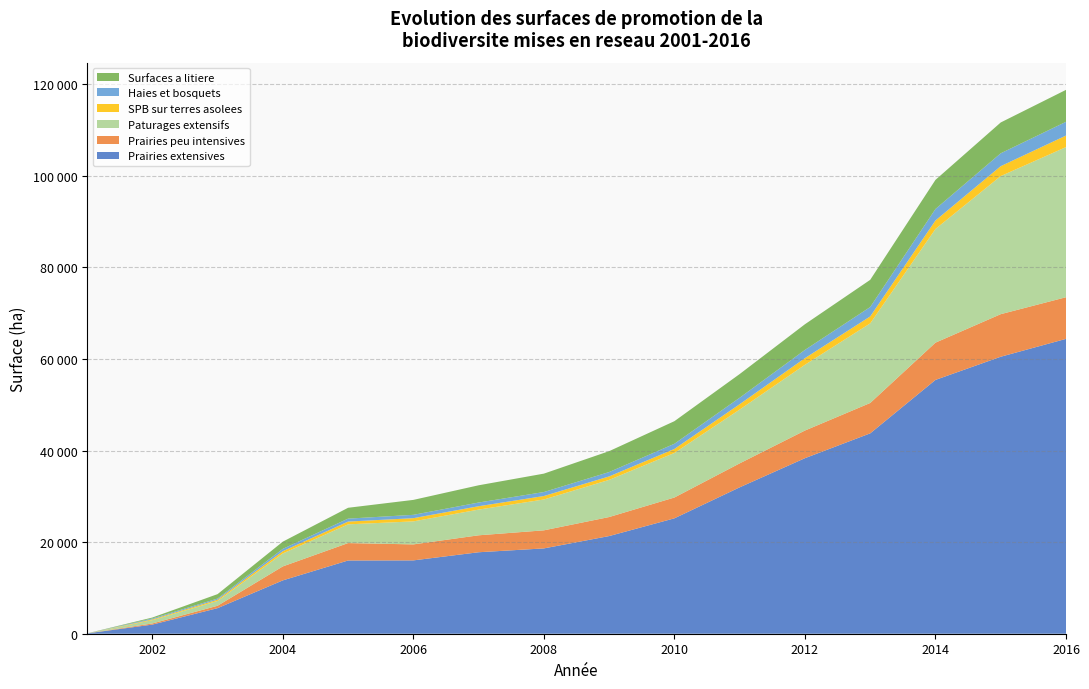

Reading left to right, what are all the values shown in this chart?

Prairies extensives: 2001=69.9	2002=1989.0	2003=5581.9	2004=11646.9	2005=15990.1	2006=16012.7	2007=17789.7	2008=18628.2	2009=21324.7	2010=25198.7	2011=31965.0	2012=38328.9	2013=43749.4	2014=55419.3	2015=60479.6	2016=64381.9
Prairies peu intensives: 2001=0.0	2002=250.6	2003=522.5	2004=3052.1	2005=3802.4	2006=3493.4	2007=3700.7	2008=3948.0	2009=4154.7	2010=4544.9	2011=5233.8	2012=6038.0	2013=6633.7	2014=8135.4	2015=9297.1	2016=9091.6
Paturages extensifs: 2001=4.8	2002=717.0	2003=1059.0	2004=2826.6	2005=4085.5	2006=5022.1	2007=5611.6	2008=6732.7	2009=8111.2	2010=9728.8	2011=11745.0	2012=14357.8	2013=17379.7	2014=24821.8	2015=30149.4	2016=32779.5
SPB sur terres asolees: 2001=0.0	2002=176.1	2003=271.8	2004=498.4	2005=608.2	2006=702.8	2007=736.7	2008=758.5	2009=757.8	2010=875.2	2011=1175.0	2012=1451.3	2013=1516.4	2014=1859.3	2015=2166.1	2016=2522.2
Haies et bosquets: 2001=1.7	2002=192.9	2003=243.5	2004=509.4	2005=643.8	2006=728.1	2007=807.2	2008=870.3	2009=954.5	2010=1131.4	2011=1410.8	2012=1797.0	2013=2053.2	2014=2503.2	2015=2812.0	2016=3004.3
Surfaces a litiere: 2001=0.0	2002=206.5	2003=964.8	2004=1570.2	2005=2371.1	2006=3262.9	2007=3764.6	2008=4019.8	2009=4561.1	2010=4930.1	2011=5171.0	2012=5602.9	2013=5938.0	2014=6359.6	2015=6729.9	2016=6972.8